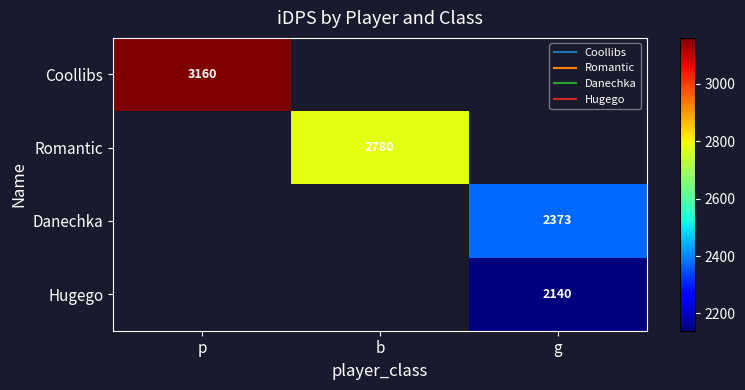

Read the Romantic value at b.

2779.9